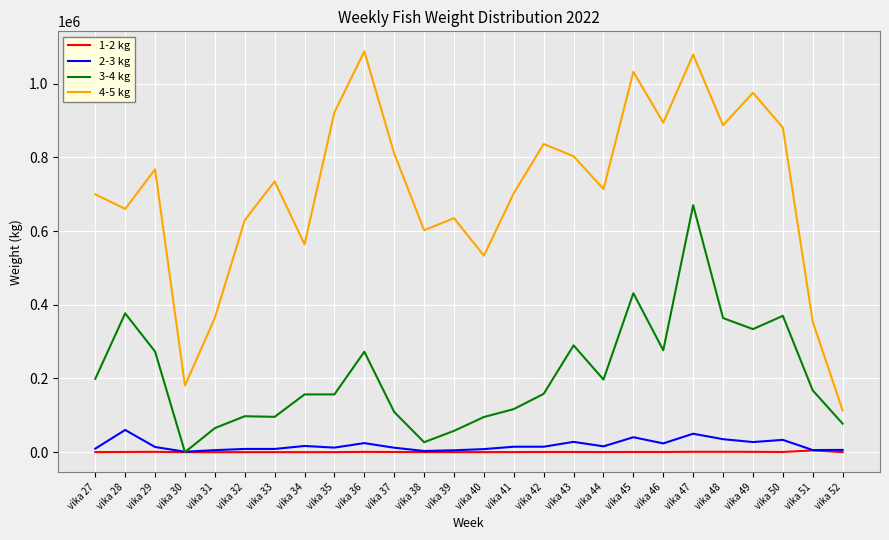

Which series has the widest spread of values?

4-5 kg